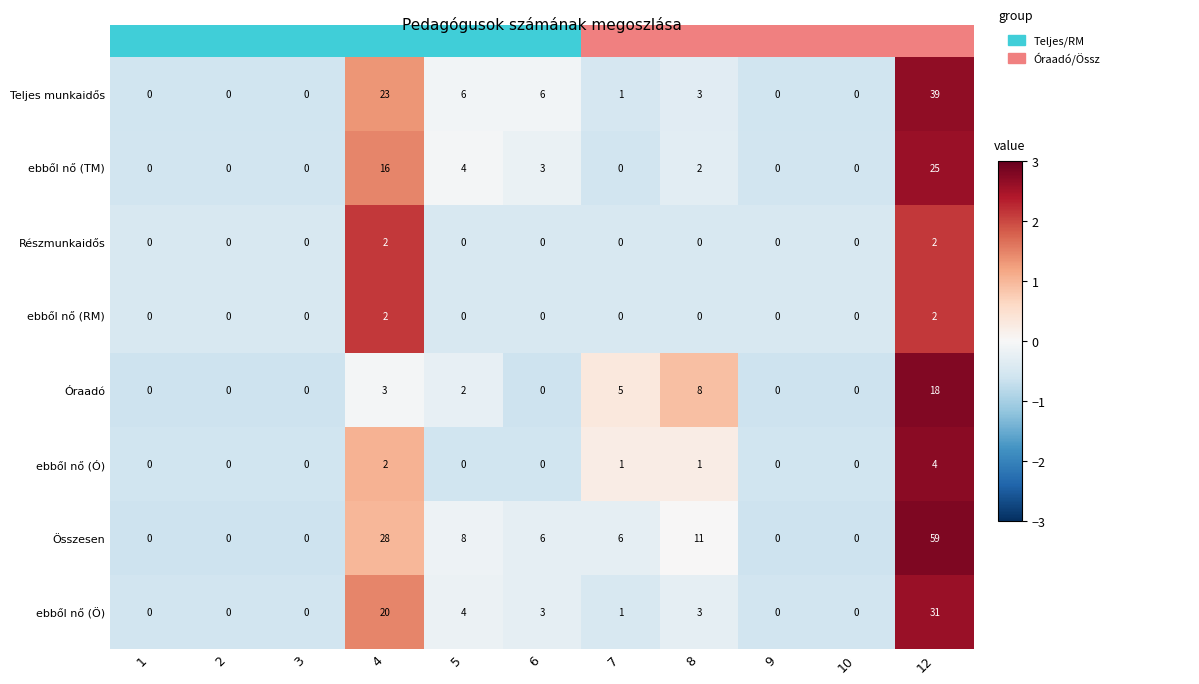

What is the difference between the Óraadó values at 12 and 7?

13